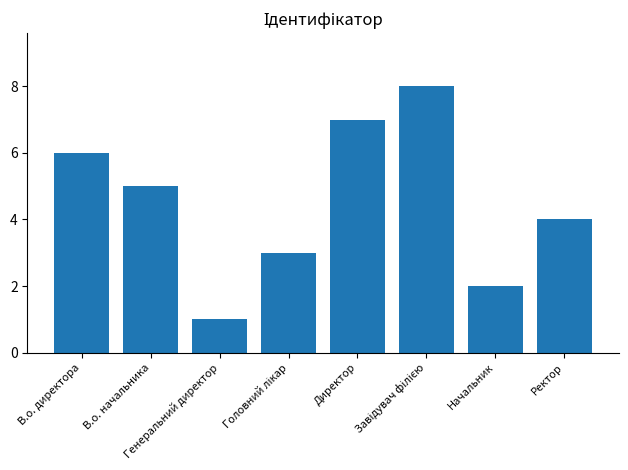

What is the greatest value displayed?

8